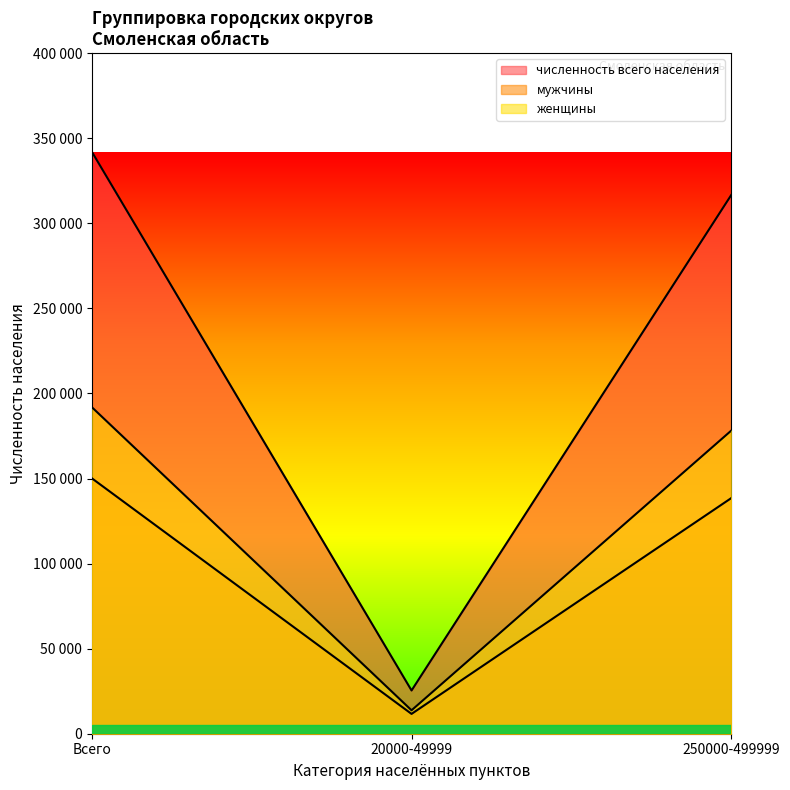

Rank the series by their maximum value, from highest to lowest.

численность всего населения, женщины, мужчины